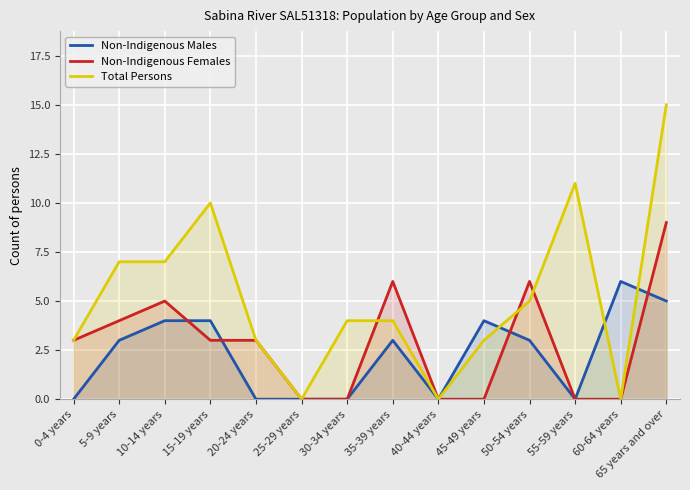

Is it true that Non-Indigenous Females equals 3 at 20-24 years?

True